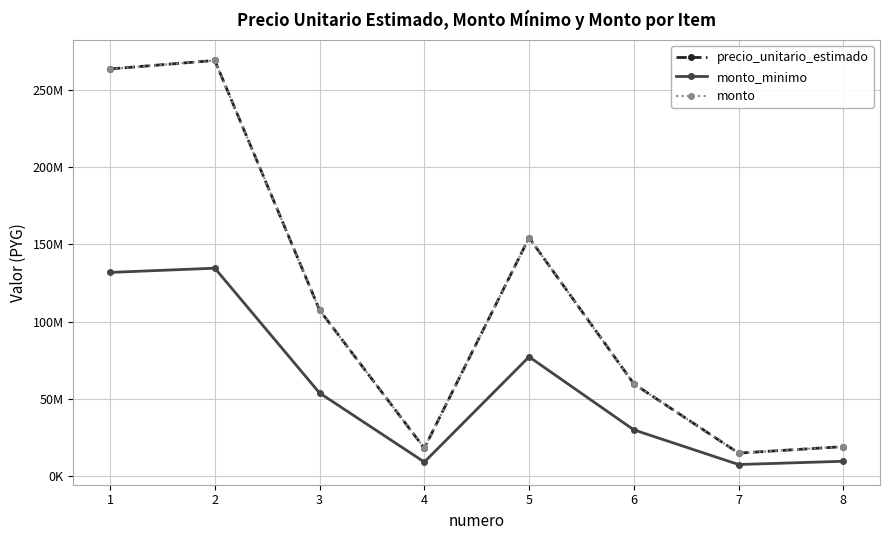

Is this an area chart (filled region under the line)?

No